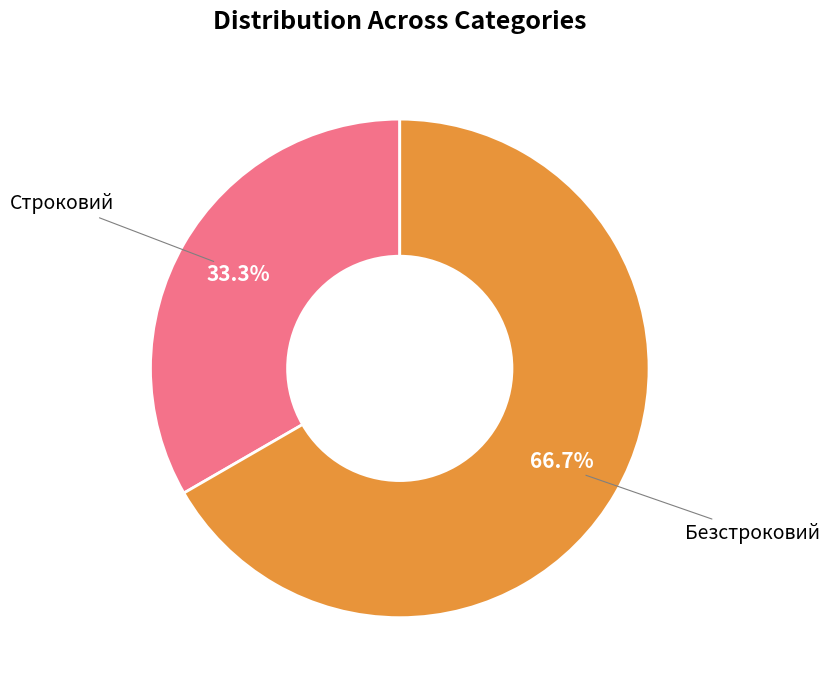

What percentage is the Безстроковий slice, to the nearest percent?

67%